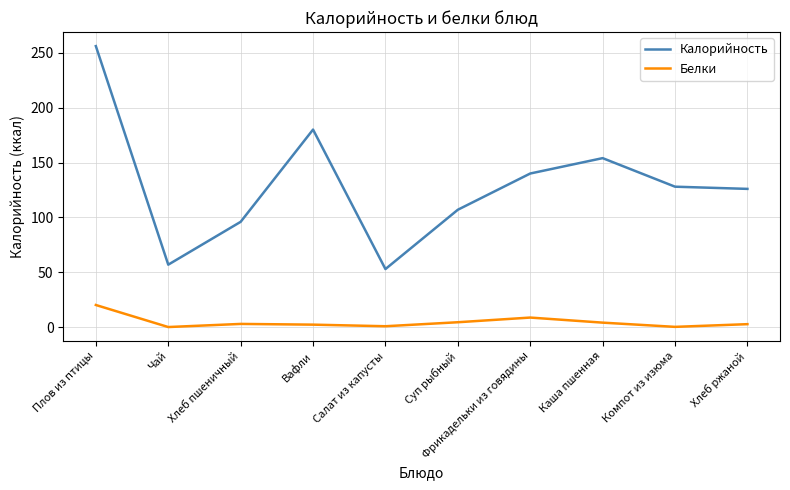

At Салат из капусты, list the series in order from smallest to largest.

Белки, Калорийность